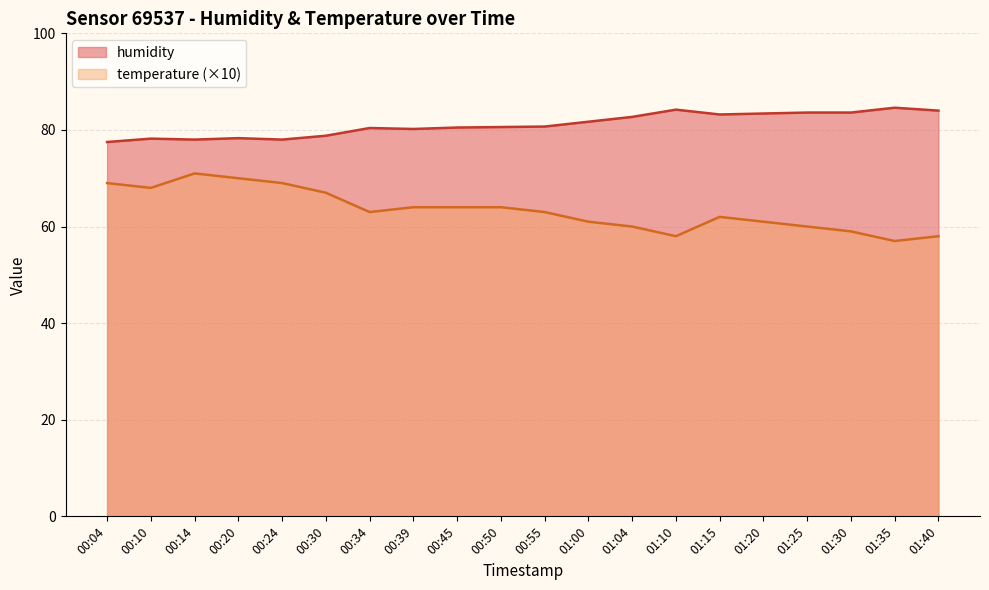

What is the spread (max minus min) of values at 00:20?

8.3